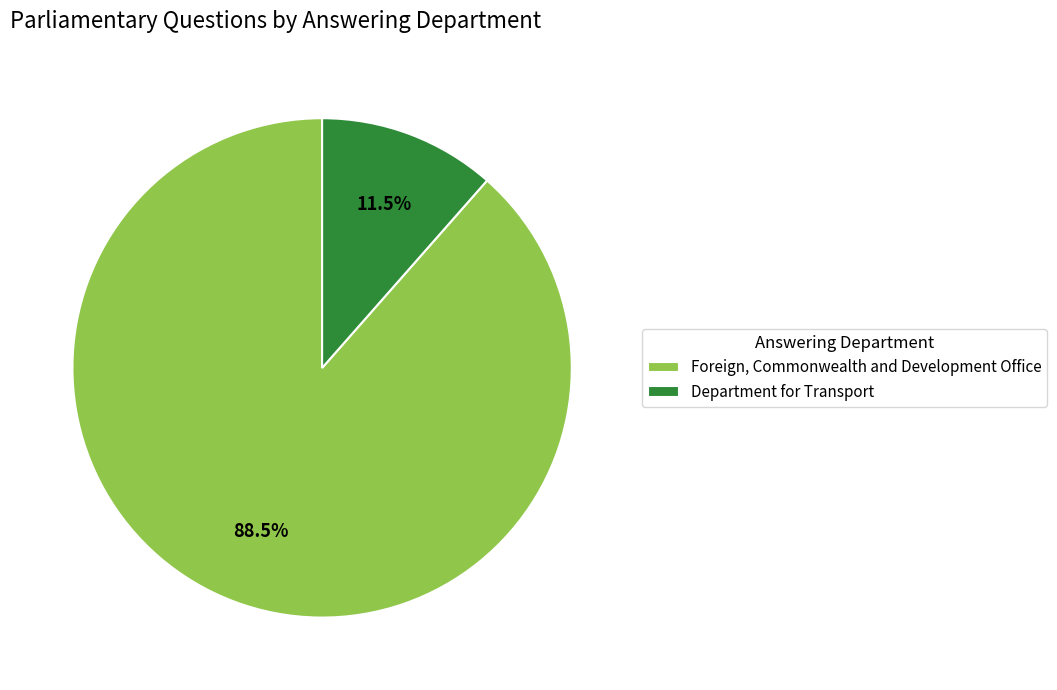

Is it true that Foreign, Commonwealth and Development Office is 95% of the pie?

False